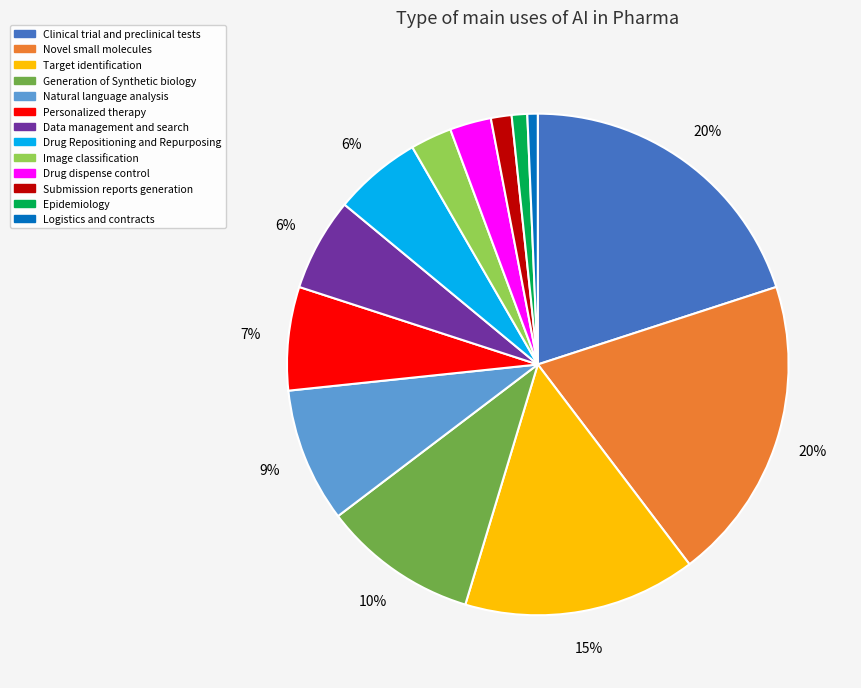

Is the sum of Target identification and Novel small molecules greater than half?

No